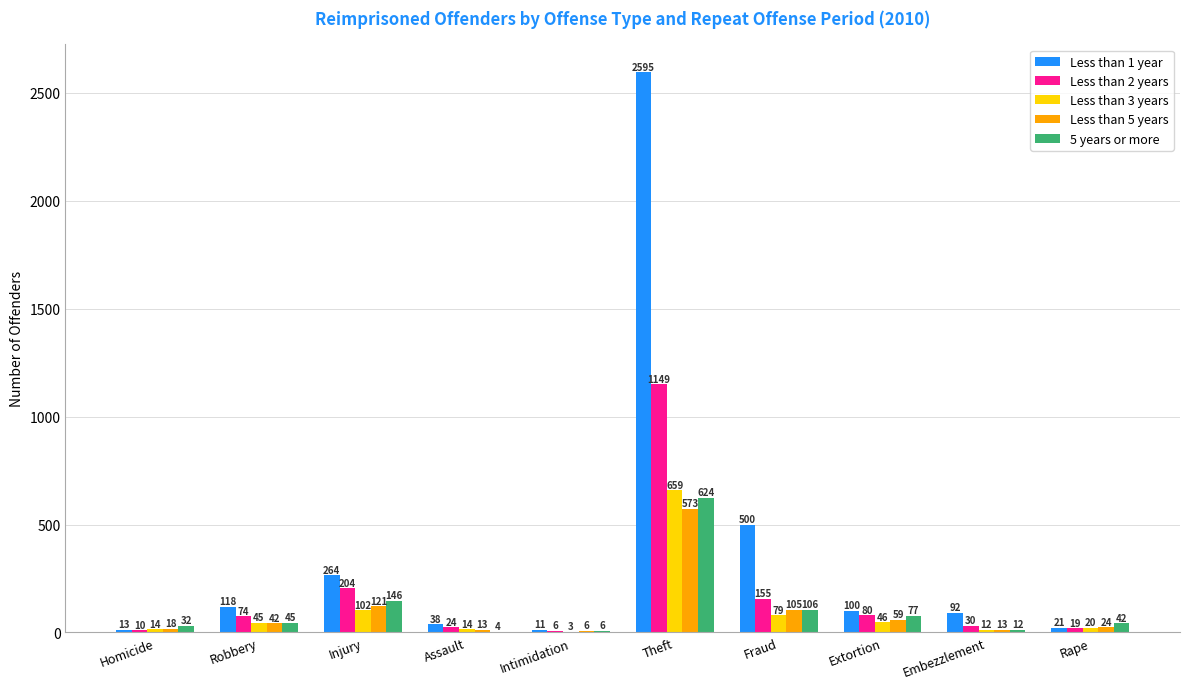

True or false: 5 years or more has a value of 12 at Embezzlement.

True